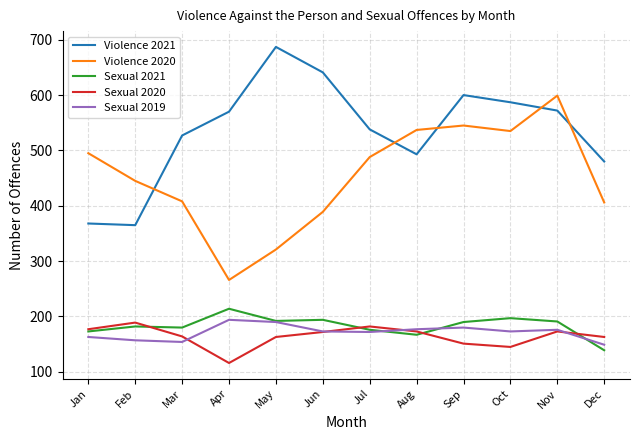

True or false: Violence 2021 has a value of 538 at Jul.

True